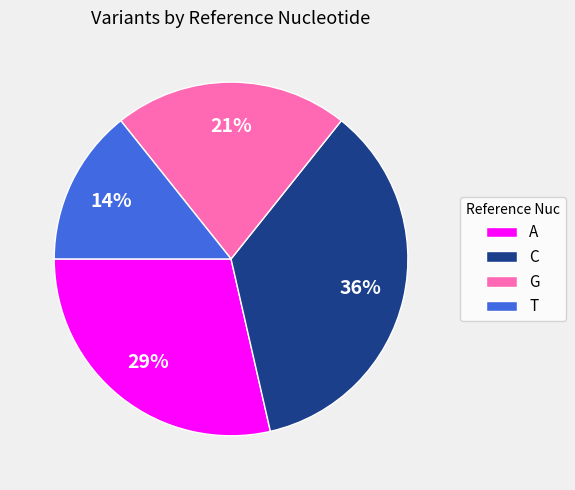

What percentage is the A slice, to the nearest percent?

29%